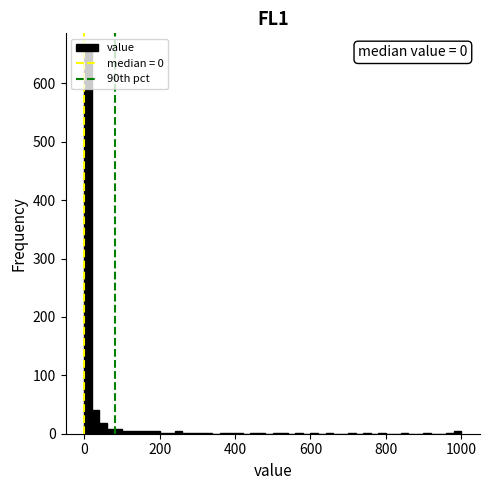

Around what value on the x-axis is the tallest bar? Give the approximate position of its centre, as read against the axis.

20